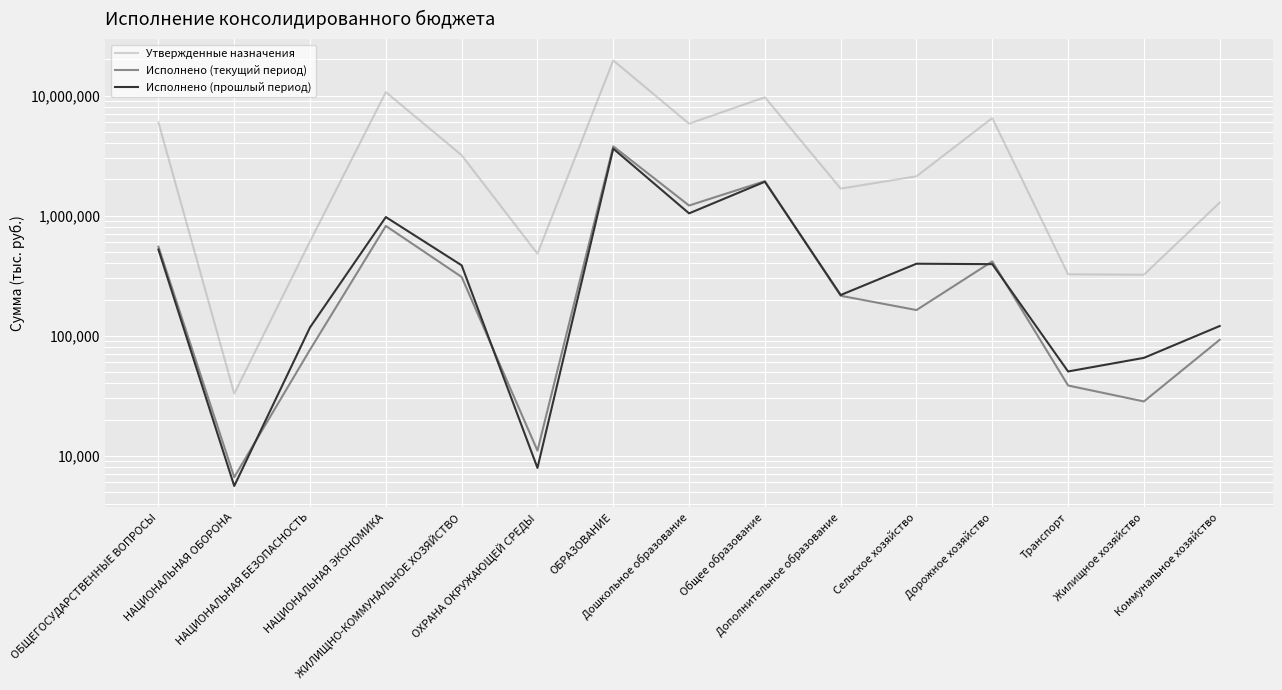

Reading right to left, transcribe all the data shown in this chart.

Утвержденные назначения: 1283154.5	321864.2	324518.8	6491944.9	2125252.1	1678476.7	9679130.4	5829059.0	19612993.8	481625.4	3185245.3	10679415.9	611129.8	32920.3	5979470.5
Исполнено (текущий период): 92491.2	28344.8	38482.2	415698.0	163539.1	215077.5	1936269.5	1213632.0	3776924.0	11040.0	308433.1	820650.2	76510.7	6632.3	551432.9
Исполнено (прошлый период): 120415.9	65381.1	50370.2	394307.3	397588.7	218175.6	1915334.7	1044287.2	3611991.3	7925.3	385489.4	972752.2	117377.0	5604.6	522106.1